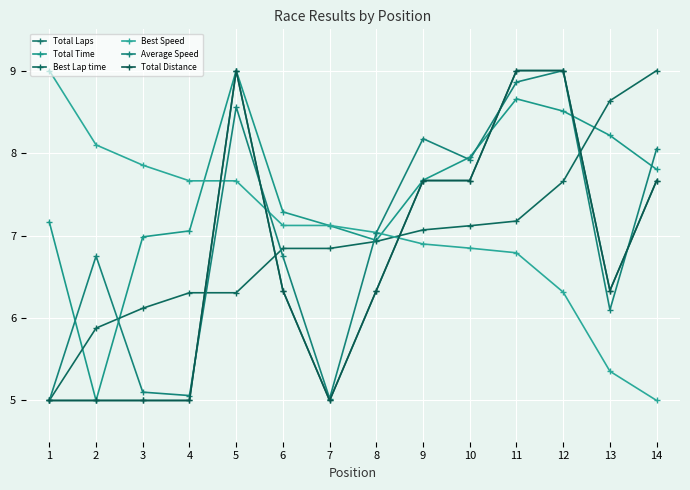

At which label does Best Speed first exceed 7?

1